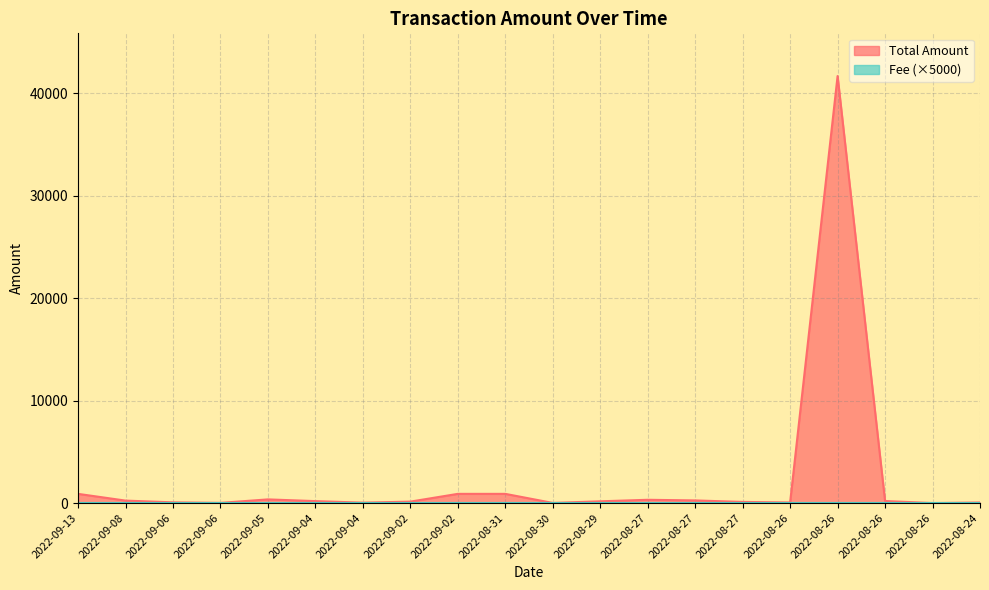

Between 2022-09-02 and 2022-08-30, which is larger?

2022-09-02